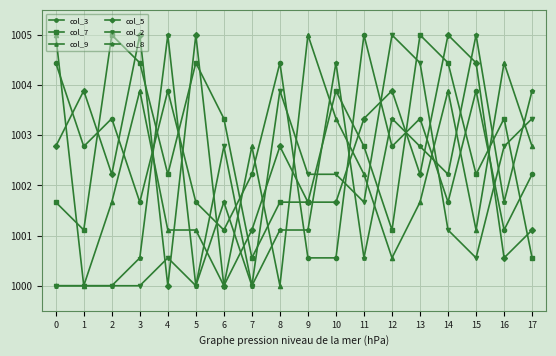

Between which two adjacent categories do col_3 and col_9 first intersect?

0 and 1